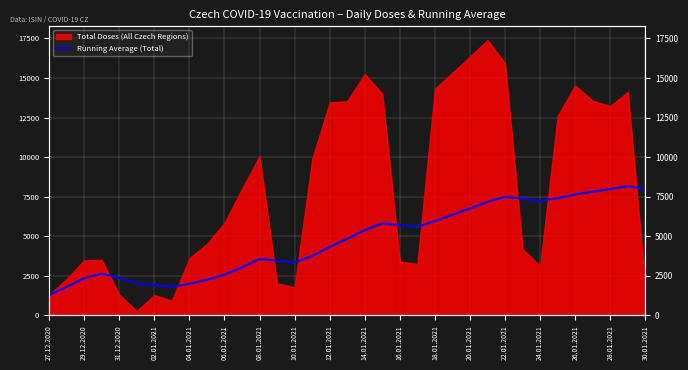

True or false: the data shows 10723.3 at 28.01.2021.

False